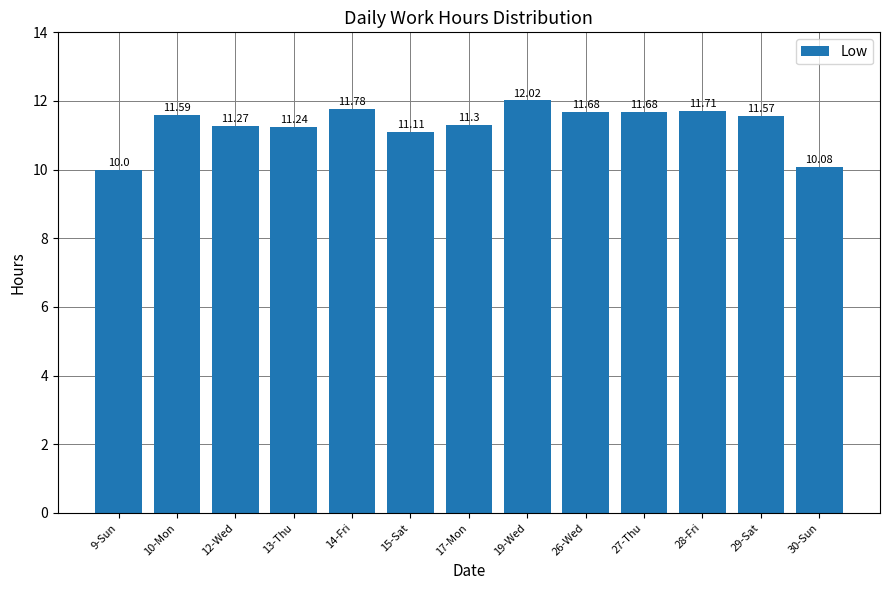

What is the change in value from 12-Wed to 30-Sun?

-1.2